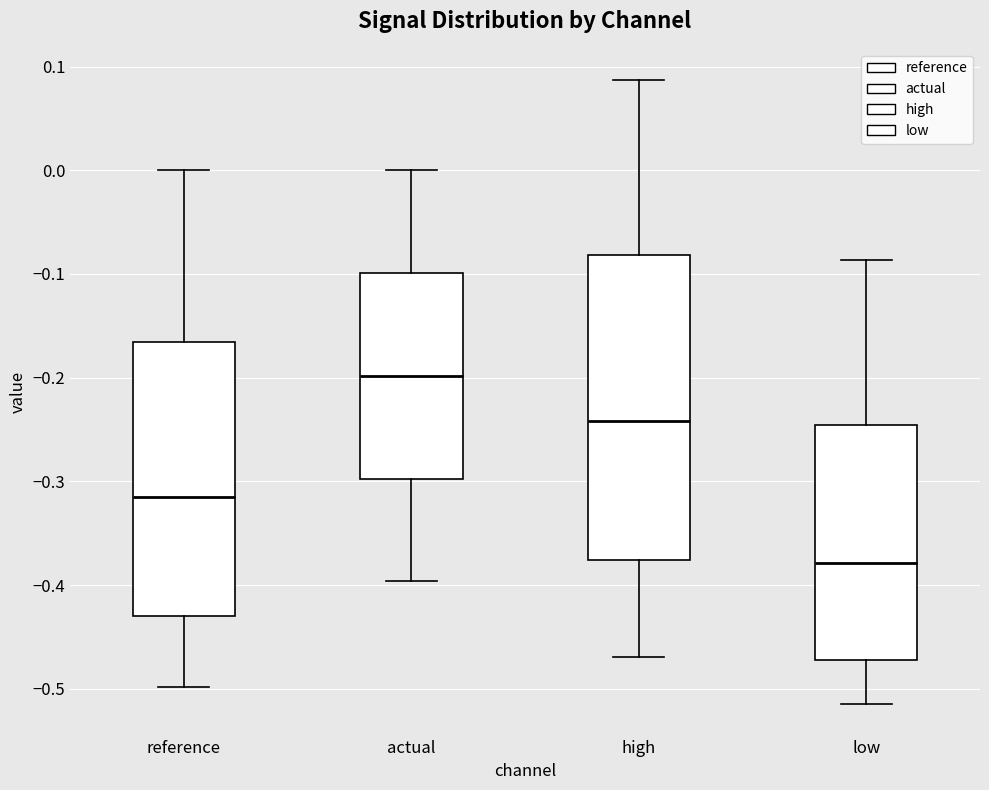

Reading left to right, transcribe this box plot: for each box, give where its median line is, the range the box spans, and where its two whiskers end, as read against the y-axis. The values are not printed on the chart, so give them approximately, as read against the axis.

reference: median -0.31, box -0.43 to -0.17, whiskers -0.50 to 0.00
actual: median -0.20, box -0.30 to -0.10, whiskers -0.40 to 0.00
high: median -0.24, box -0.38 to -0.08, whiskers -0.47 to 0.09
low: median -0.38, box -0.47 to -0.25, whiskers -0.52 to -0.09